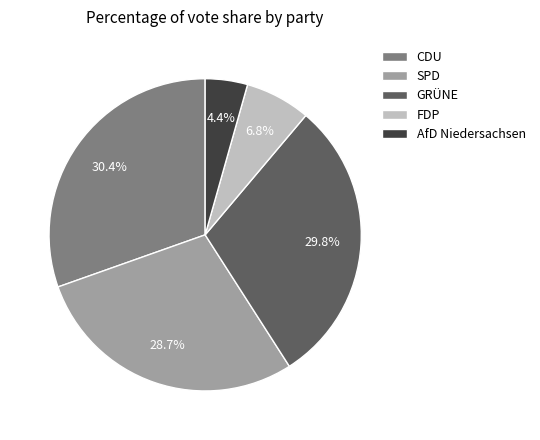

Combined, do FDP and CDU account for over 50%?

No